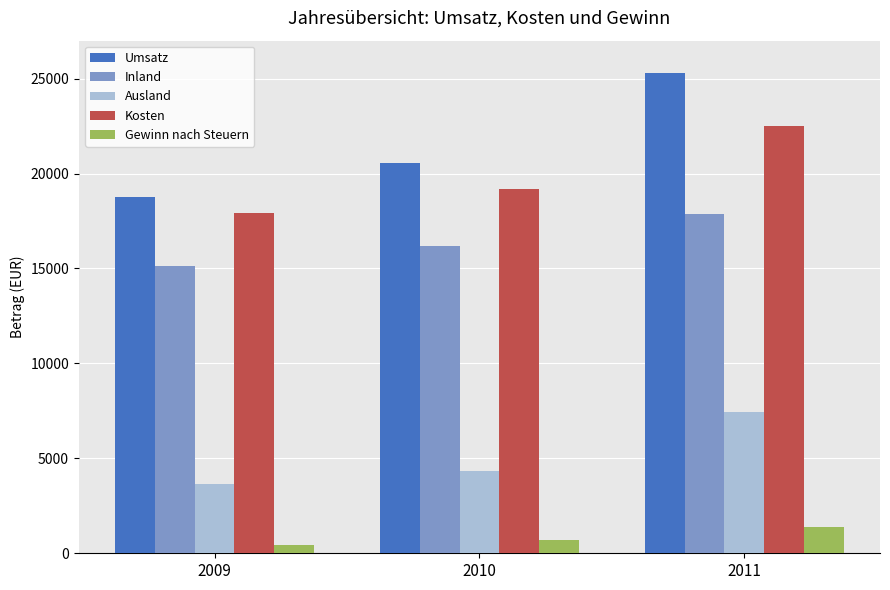

Reading left to right, transcribe all the data shown in this chart.

Umsatz: 2009=18780	2010=20540	2011=25300
Inland: 2009=15150	2010=16200	2011=17850
Ausland: 2009=3630	2010=4340	2011=7450
Kosten: 2009=17946	2010=19178	2011=22510
Gewinn nach Steuern: 2009=417	2010=681	2011=1395